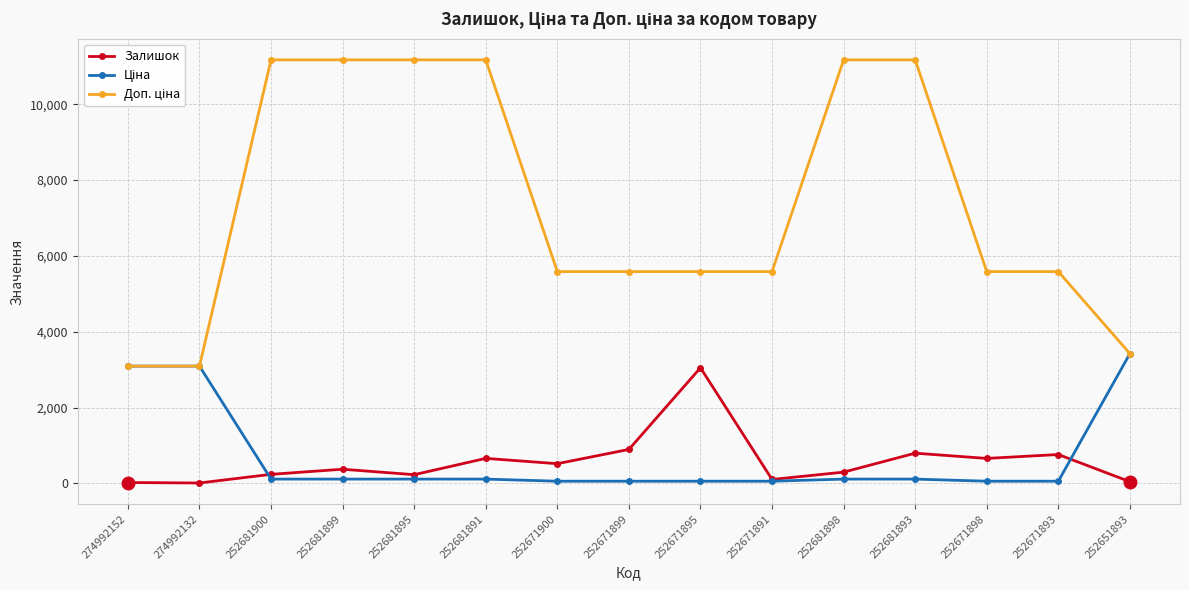

What is the total value across all series at 252671900?

6158.9